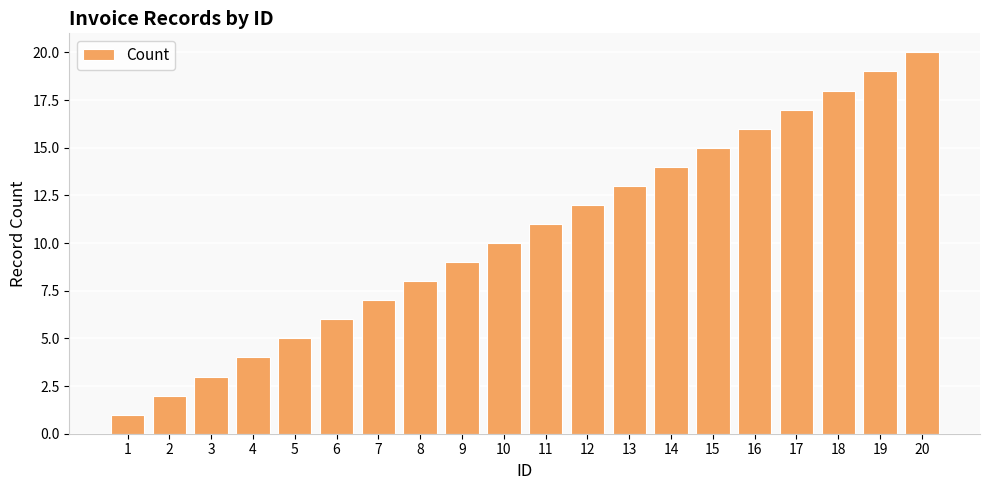

Which category has the highest value across all series?

20